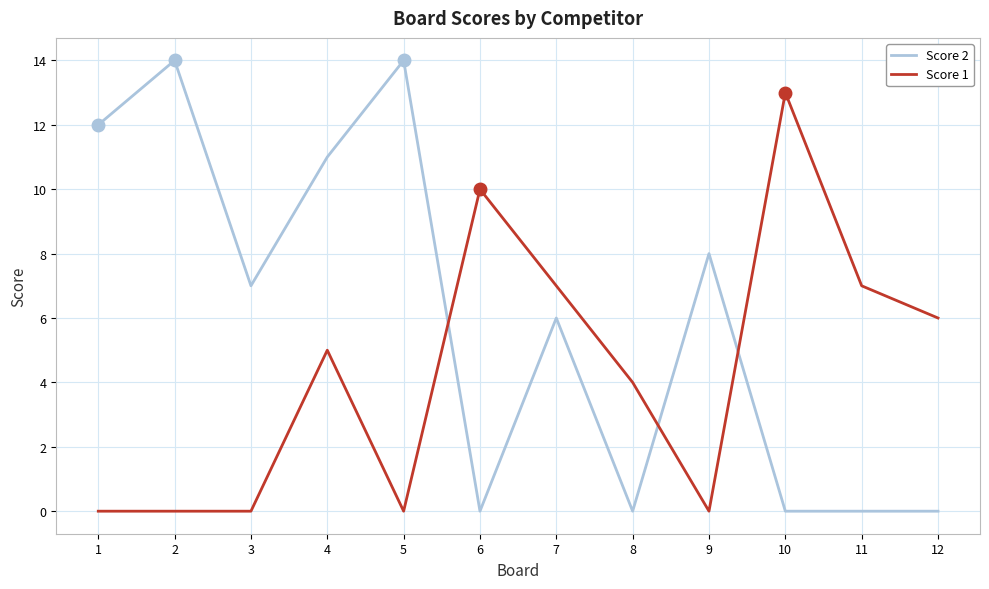

Which series changed the most between 2 and 8?

Score 2